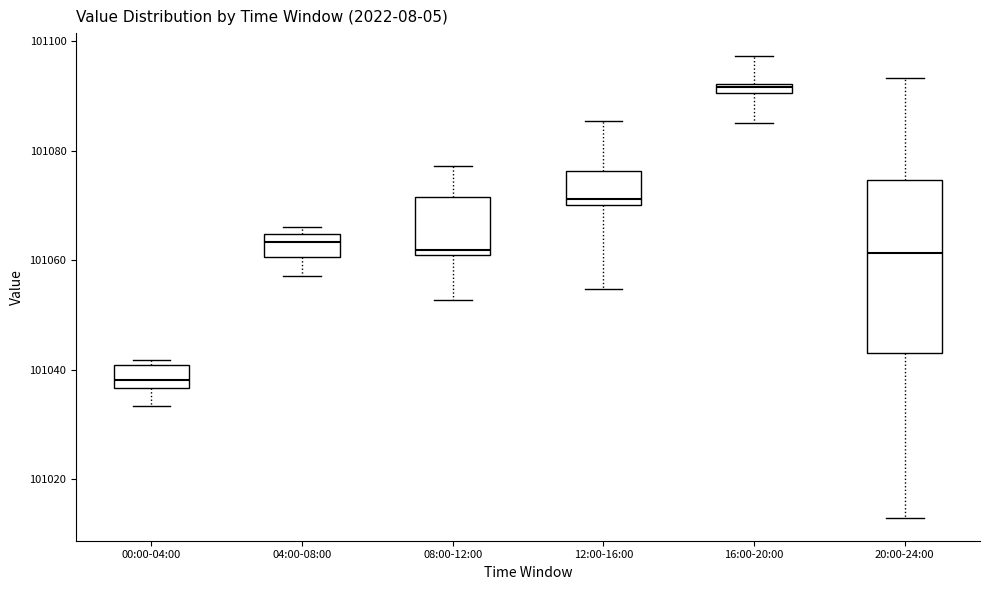

Where is the upper edge of the box for 16:00-20:00 on the y-axis? The values are not printed on the chart, so give them approximately, as read against the axis.

101092